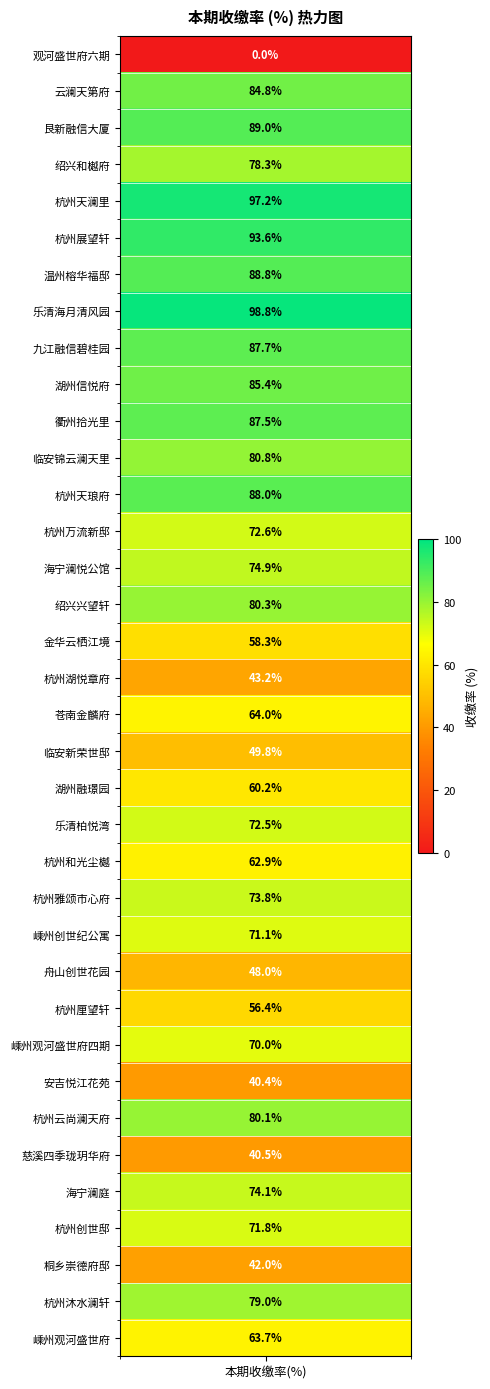

What is the ratio of the value at 杭州创世邸 to the value at 衢州拾光里?

0.8